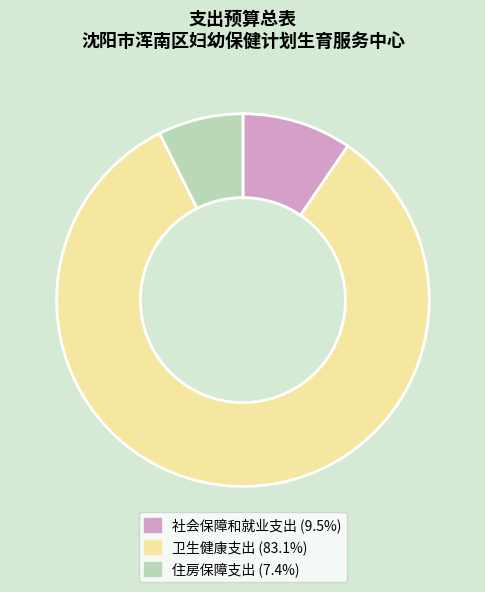

Do 社会保障和就业支出 and 住房保障支出 together represent more than half of the pie?

No